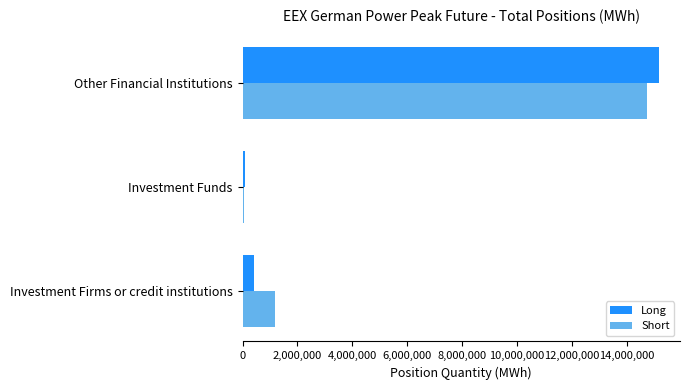

The value of Short at Other Financial Institutions is 24119526. True or false?

False